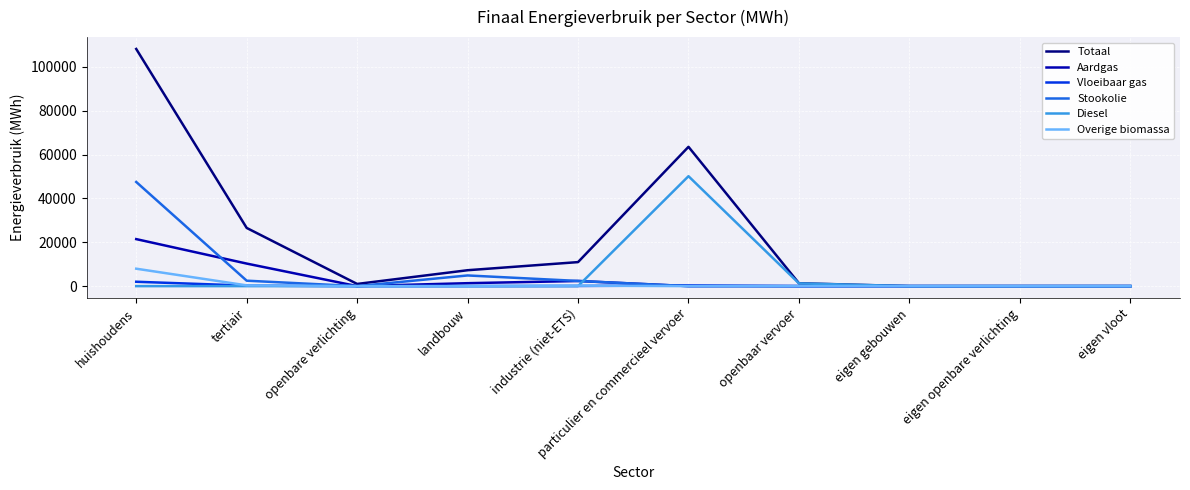

At which category is the sum across all series the highest?

huishoudens